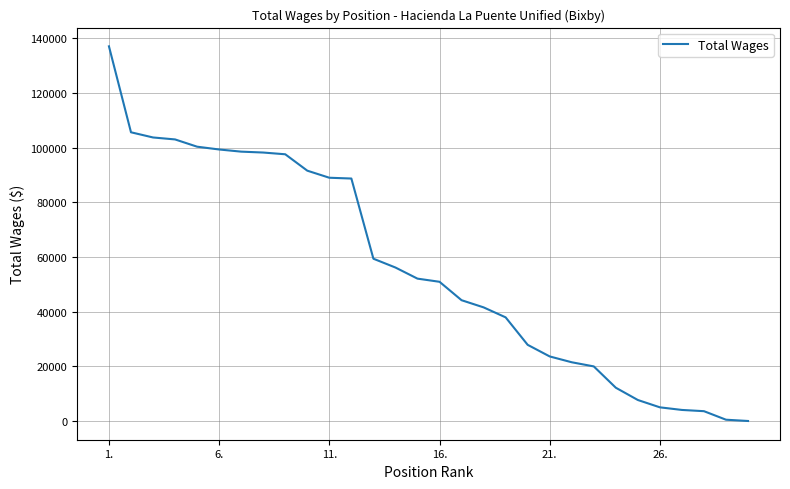

What is the difference between the second highest and minimum values?

105620